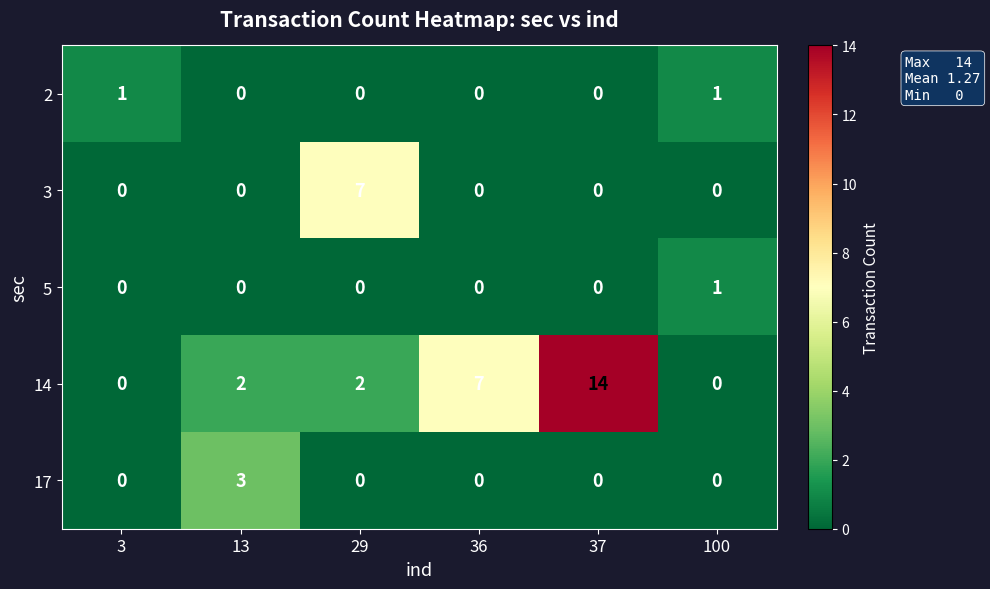

The 5 series shows 1 at 100. True or false?

True